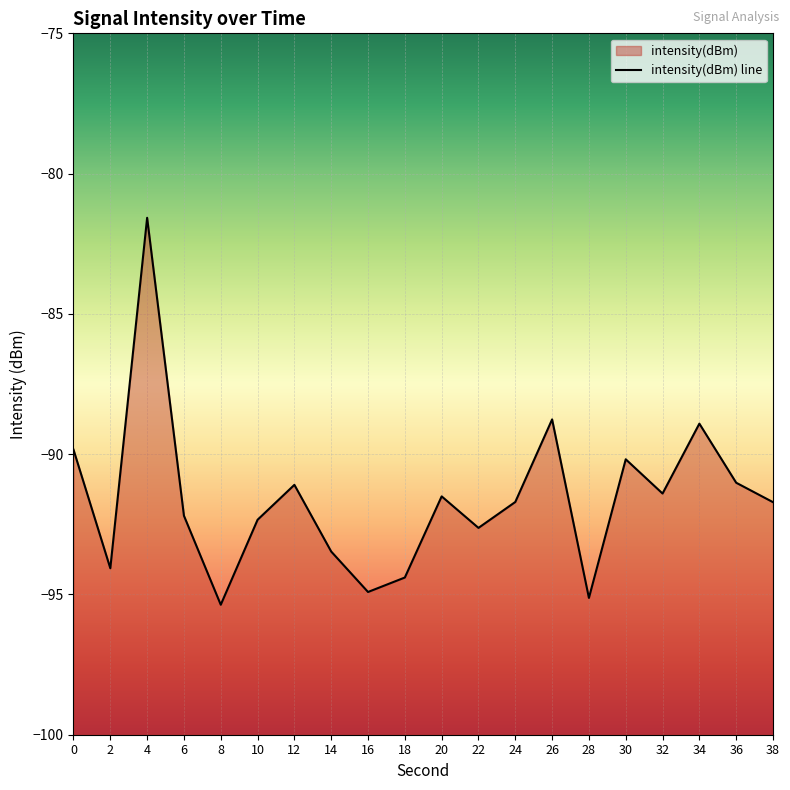

Reading left to right, transcribe all the data shown in this chart.

0=-89.8	2=-94.1	4=-81.6	6=-92.2	8=-95.4	10=-92.3	12=-91.1	14=-93.5	16=-94.9	18=-94.4	20=-91.5	22=-92.6	24=-91.7	26=-88.8	28=-95.1	30=-90.2	32=-91.4	34=-88.9	36=-91.0	38=-91.7